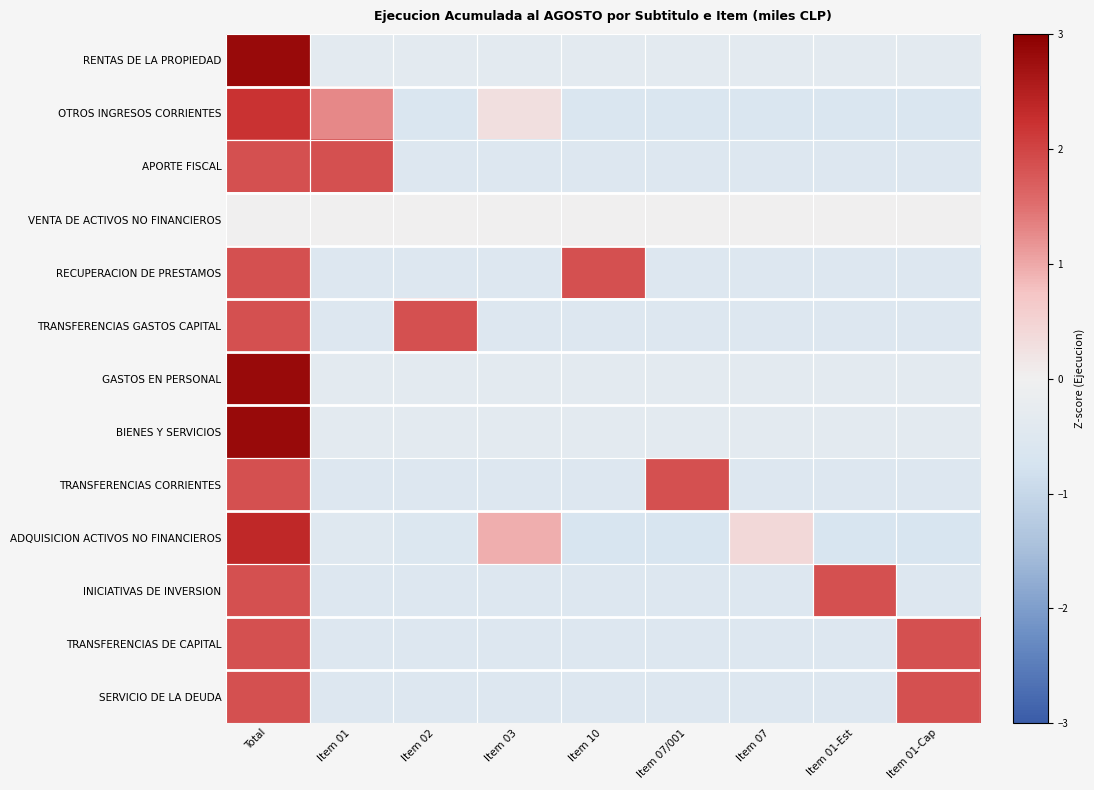

What is the difference between the highest and lowest values at Item 01-Est?

2.5